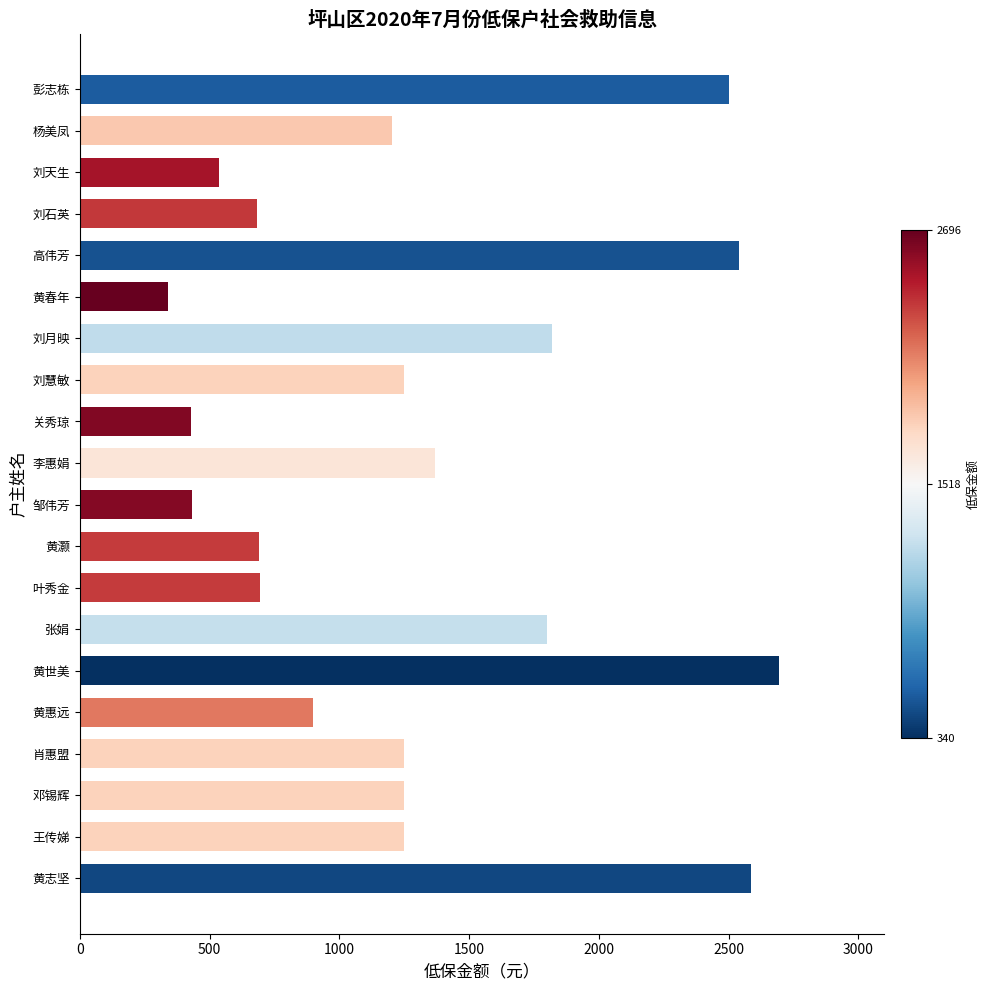

What is the sum of all values?

26220